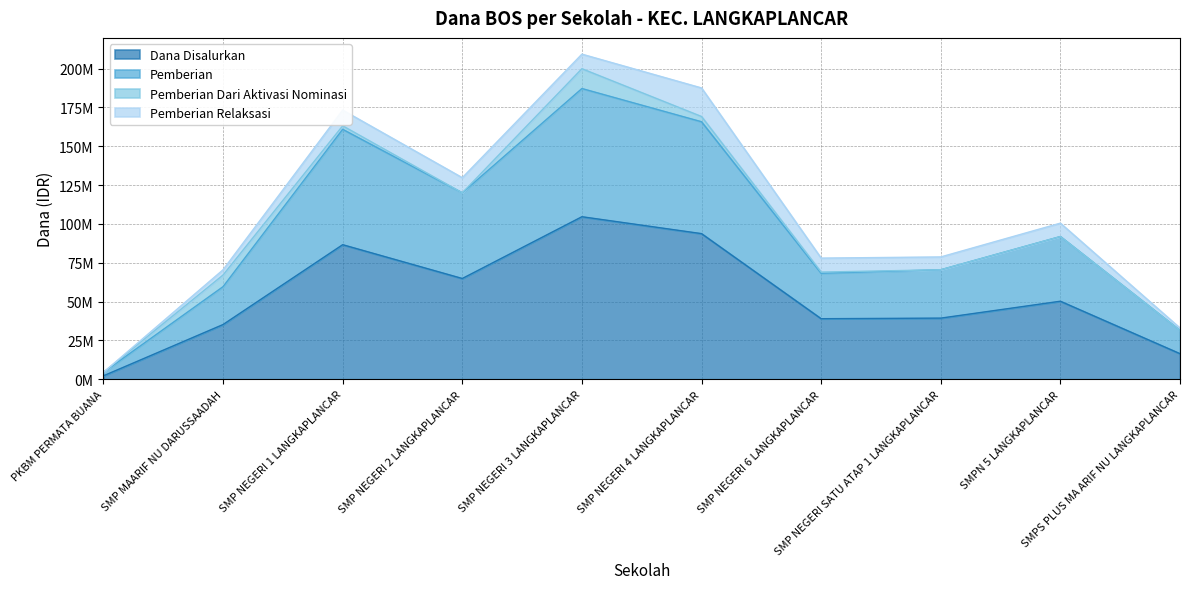

Is it true that Pemberian equals 12116454 at SMPS PLUS MA ARIF NU LANGKAPLANCAR?

False